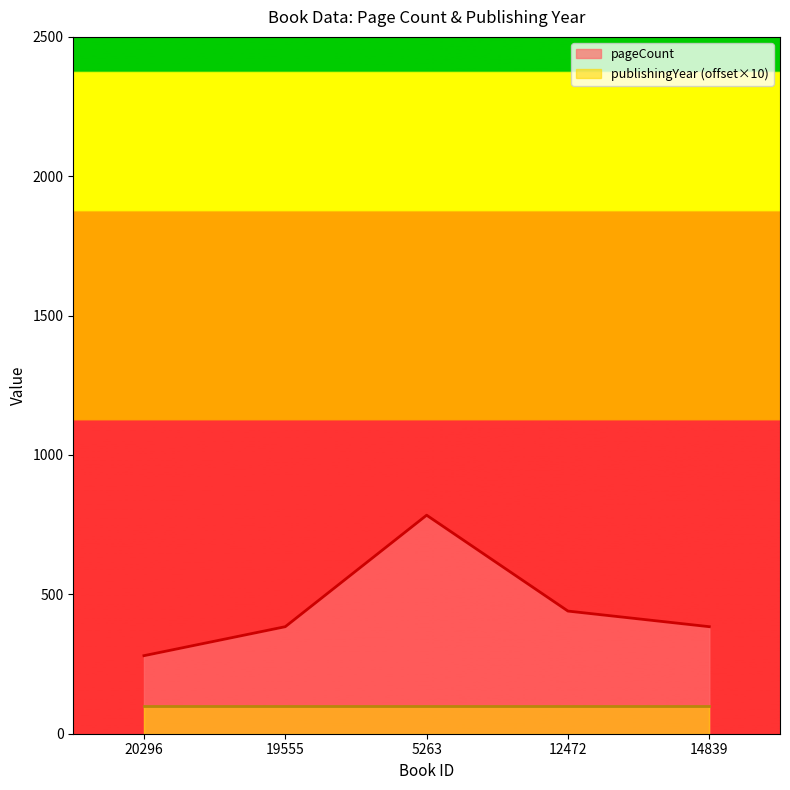

Read the value at 19555, to the nearest 100.

400